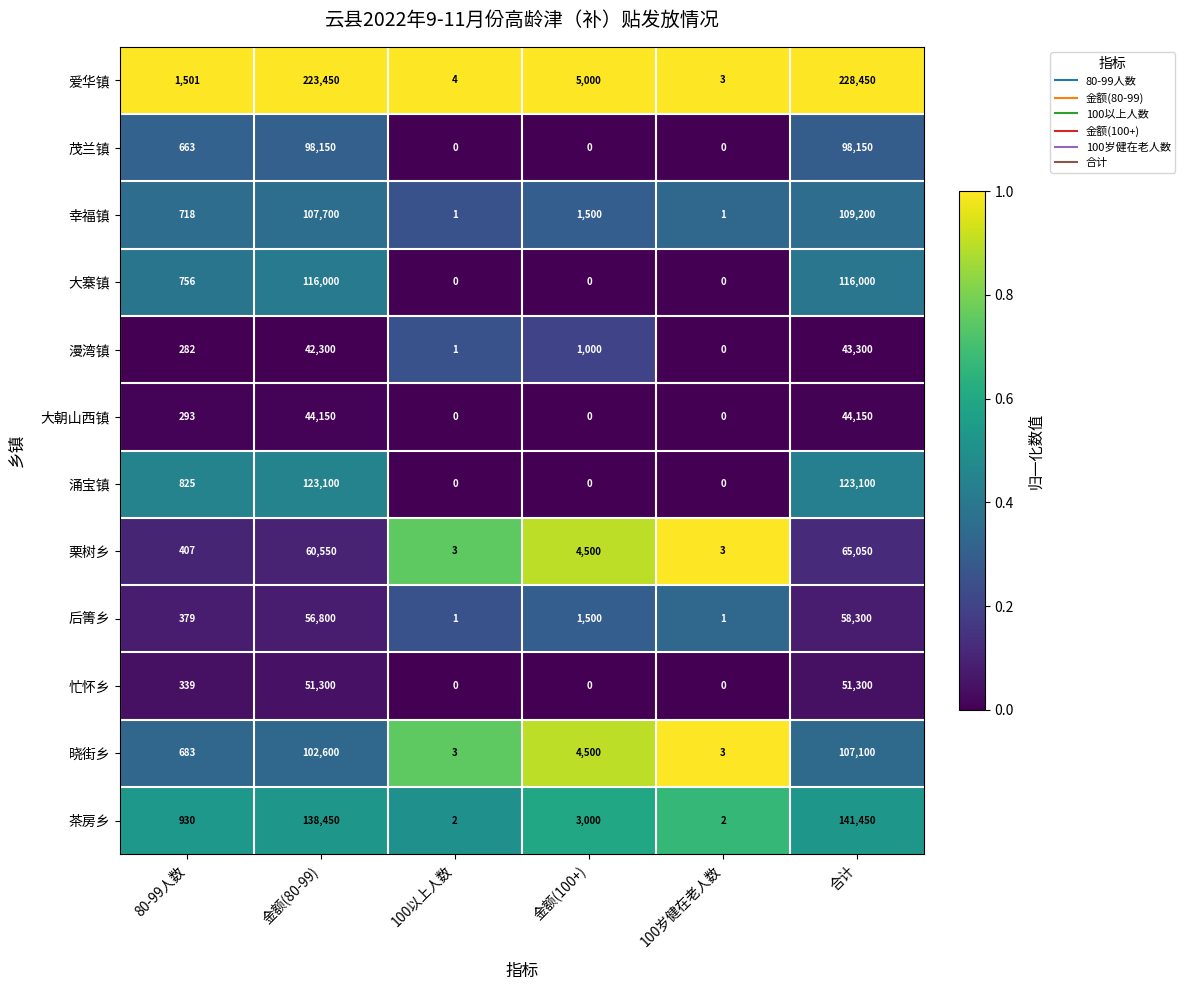

What is the total value across all series at 80-99人数?

7776